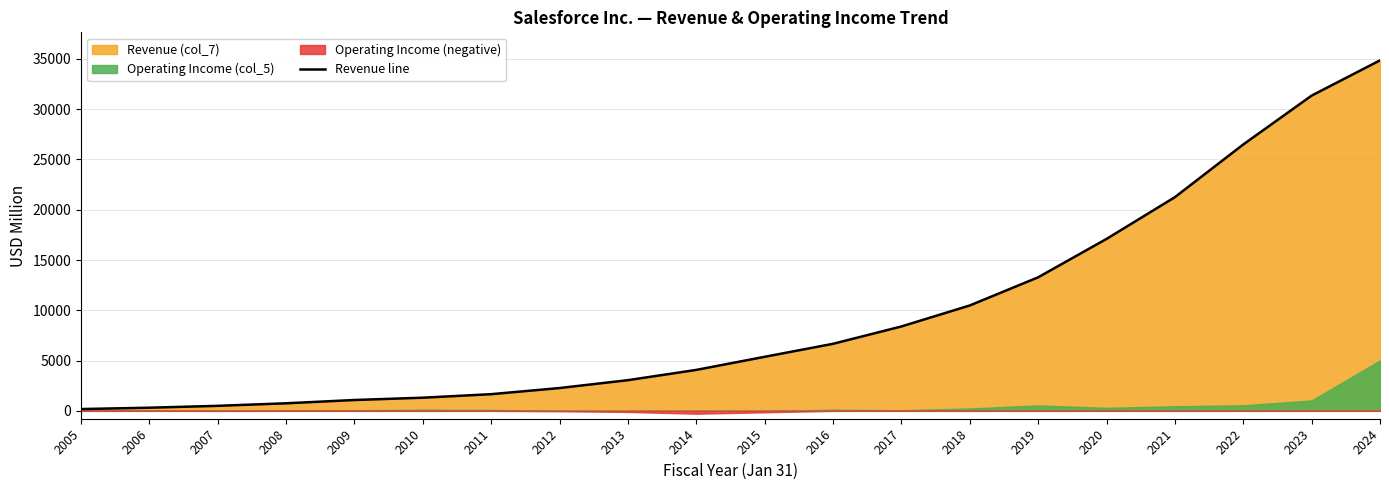

What is the value of the 11th point from the left?

5374